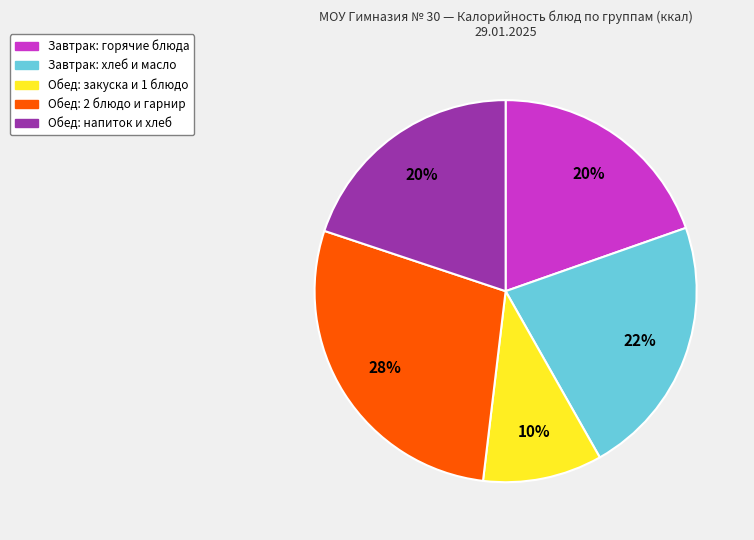

Is there any slice that represents more than half of the pie?

No